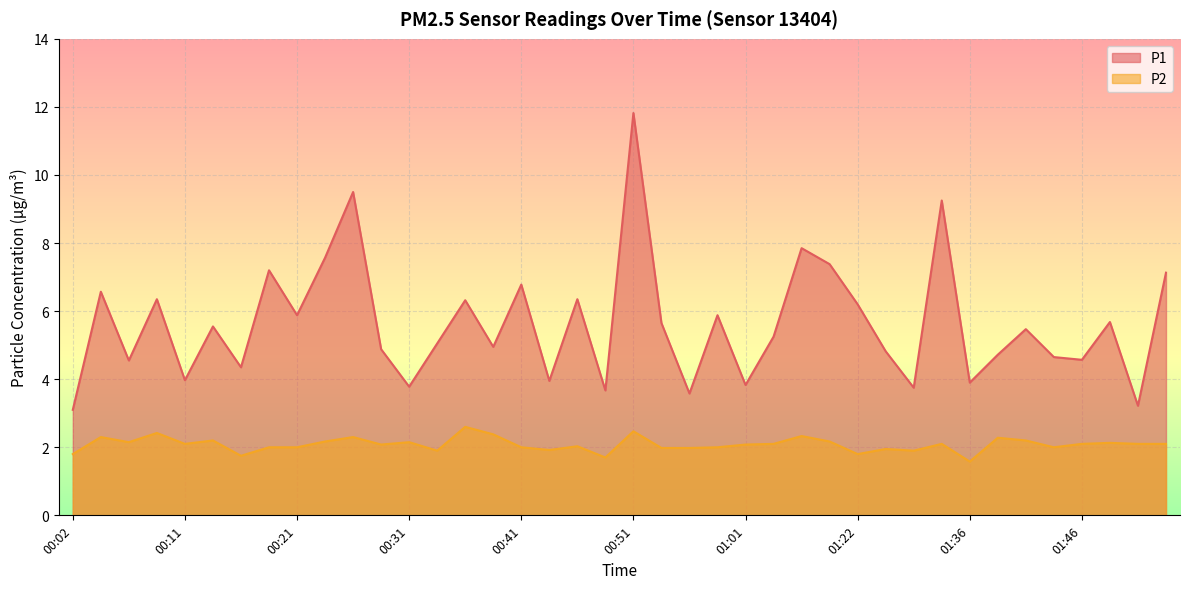

What is the difference between the maximum and minimum values in the P2 series?

1.0